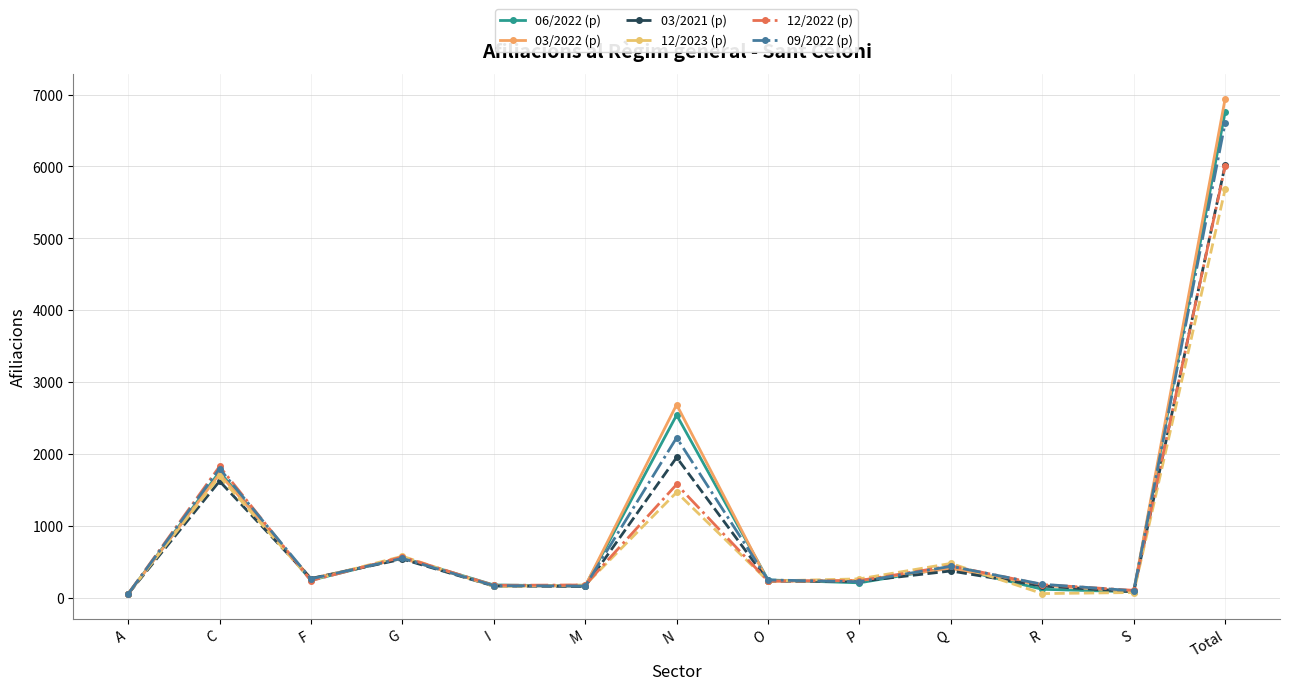

At N, list the series in order from smallest to largest.

12/2023 (p), 12/2022 (p), 03/2021 (p), 09/2022 (p), 06/2022 (p), 03/2022 (p)